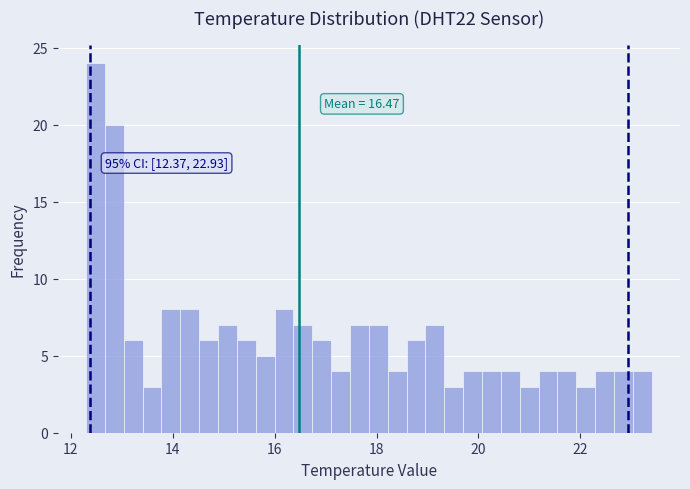

Around what value on the x-axis is the tallest bar? Give the approximate position of its centre, as read against the axis.

12.4